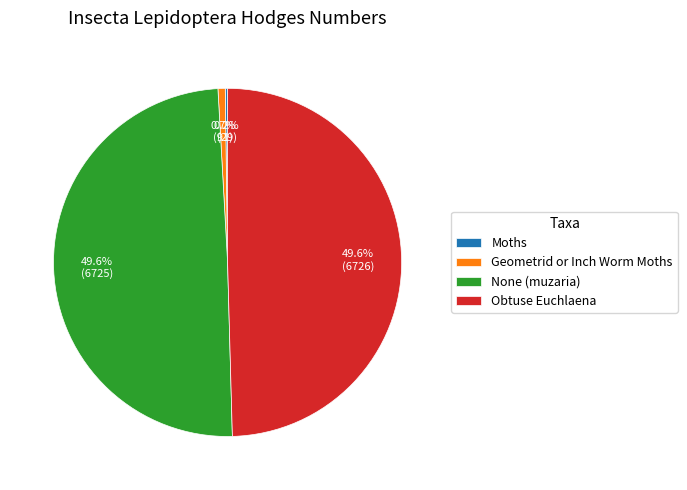

The None (muzaria) slice represents 35% of the pie. True or false?

False